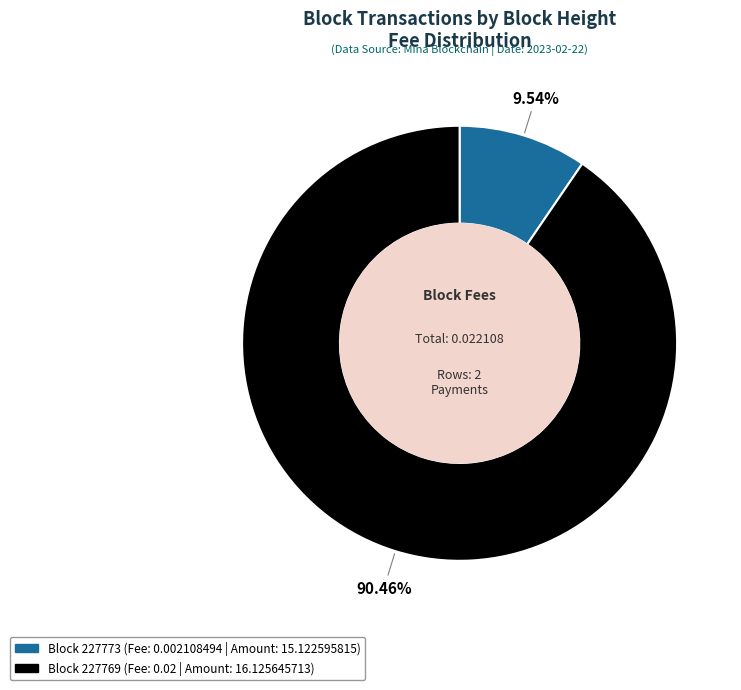

Count the number of slices in the pie.

2